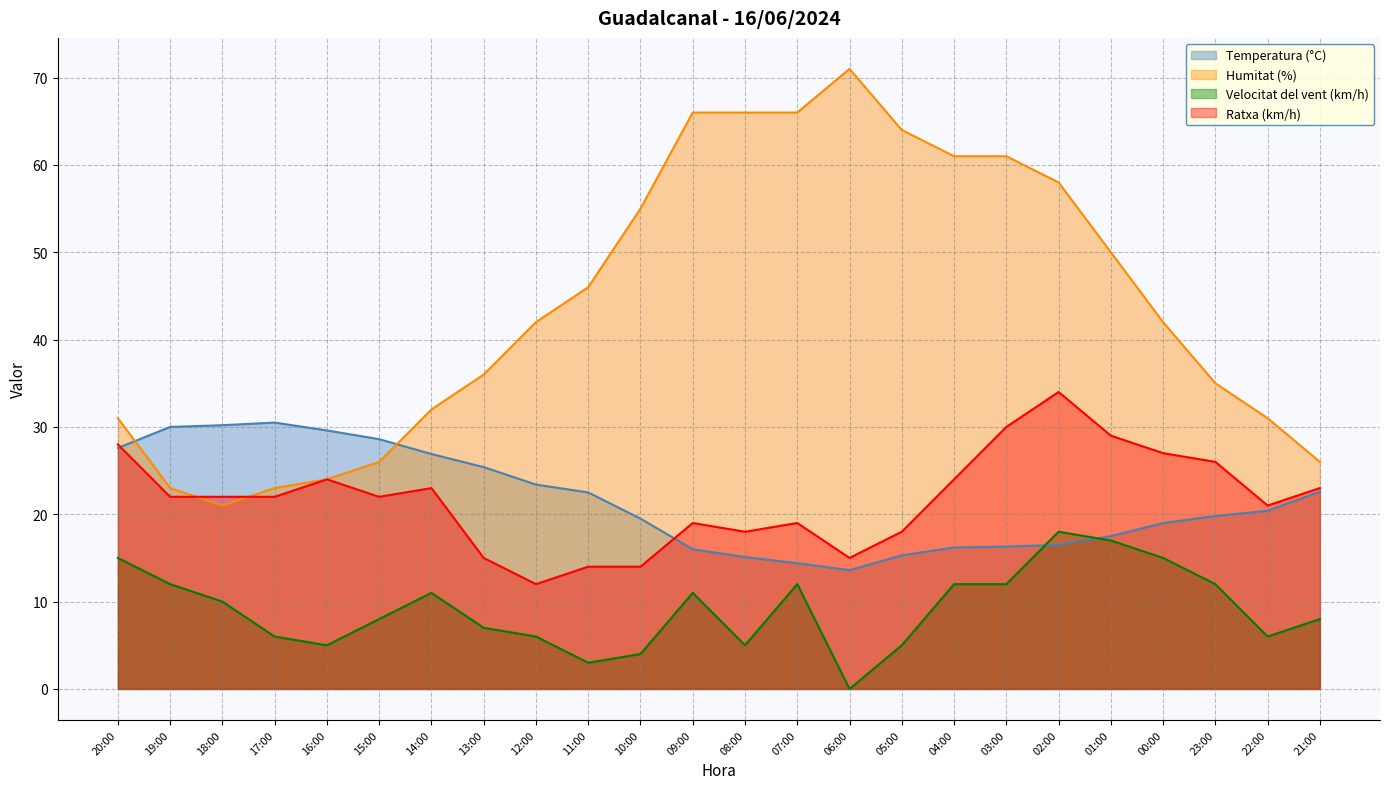

List the labels in order of Humitat (%) value, largest first.

06:00, 09:00, 08:00, 07:00, 05:00, 04:00, 03:00, 02:00, 10:00, 01:00, 11:00, 12:00, 00:00, 13:00, 23:00, 14:00, 20:00, 22:00, 15:00, 21:00, 16:00, 19:00, 17:00, 18:00